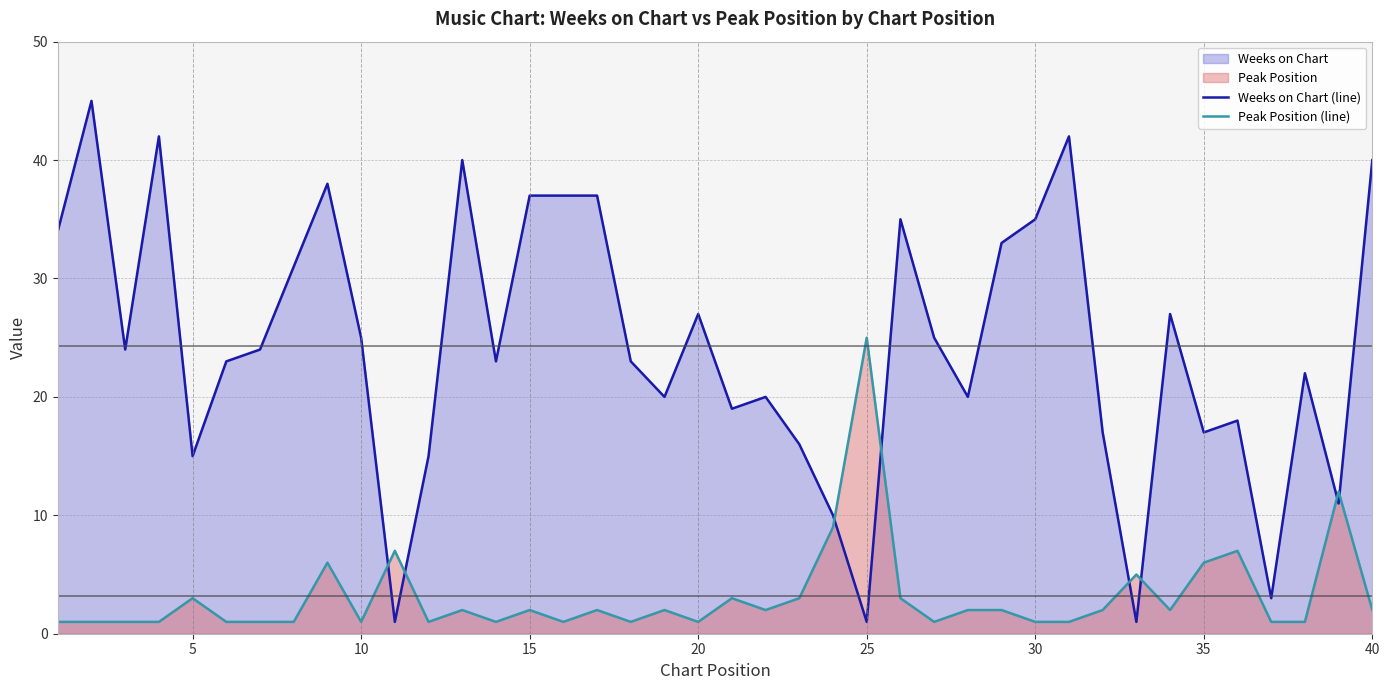

What is the minimum value for Weeks on Chart (line)?

1